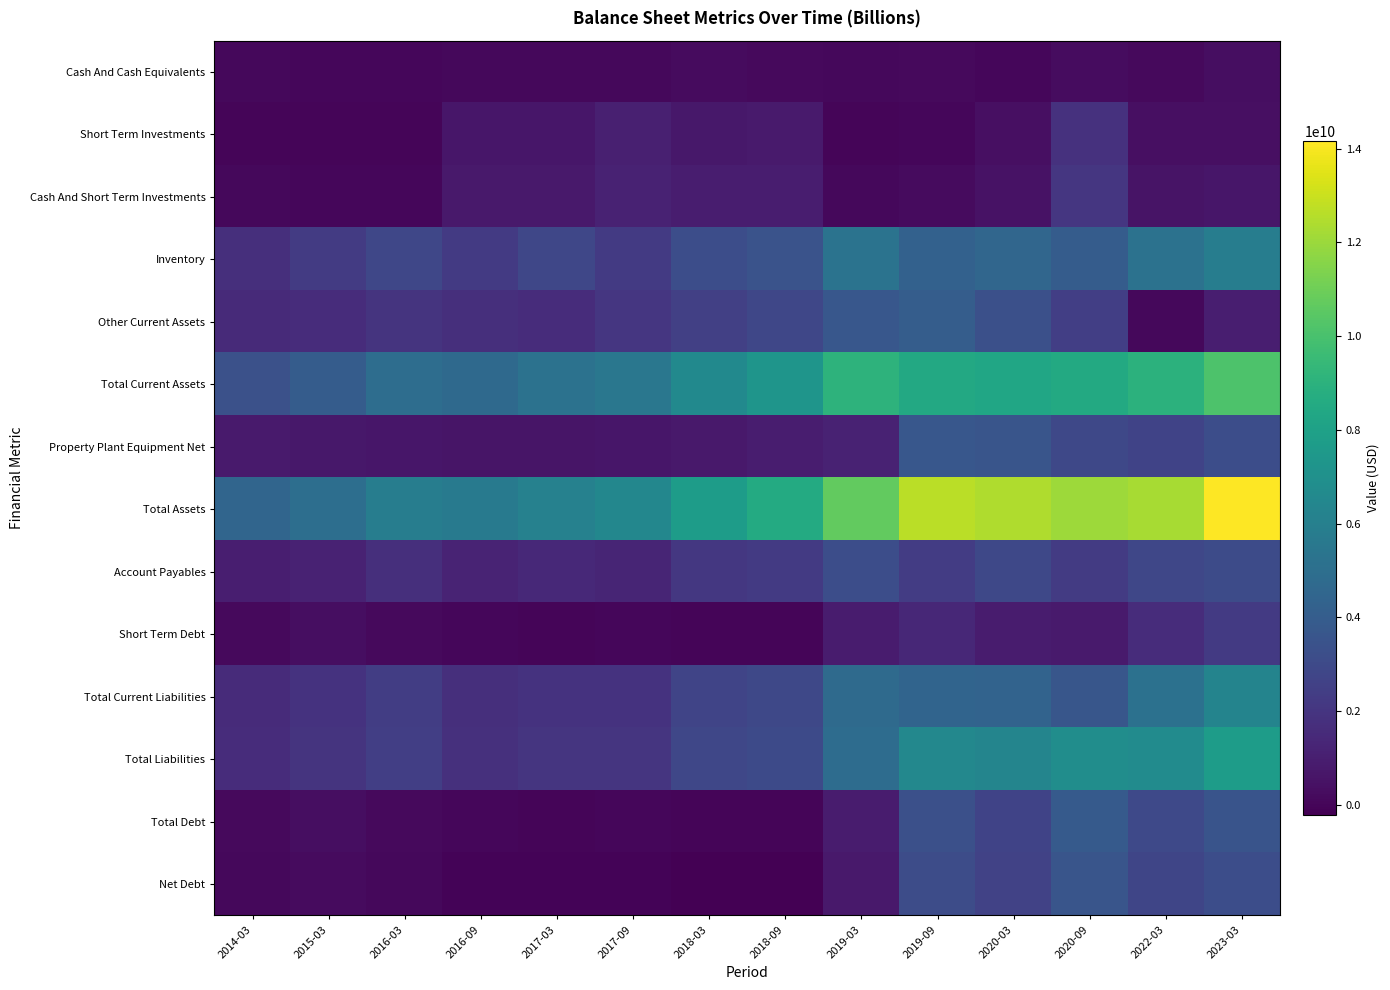

Which series has the largest total across all categories?

Total Assets